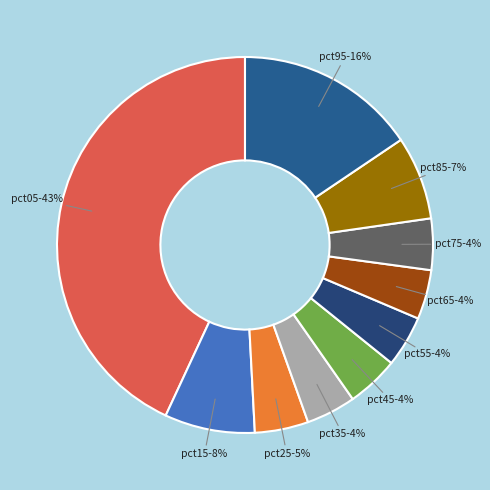

Does pct75 represent more than half of the total?

No